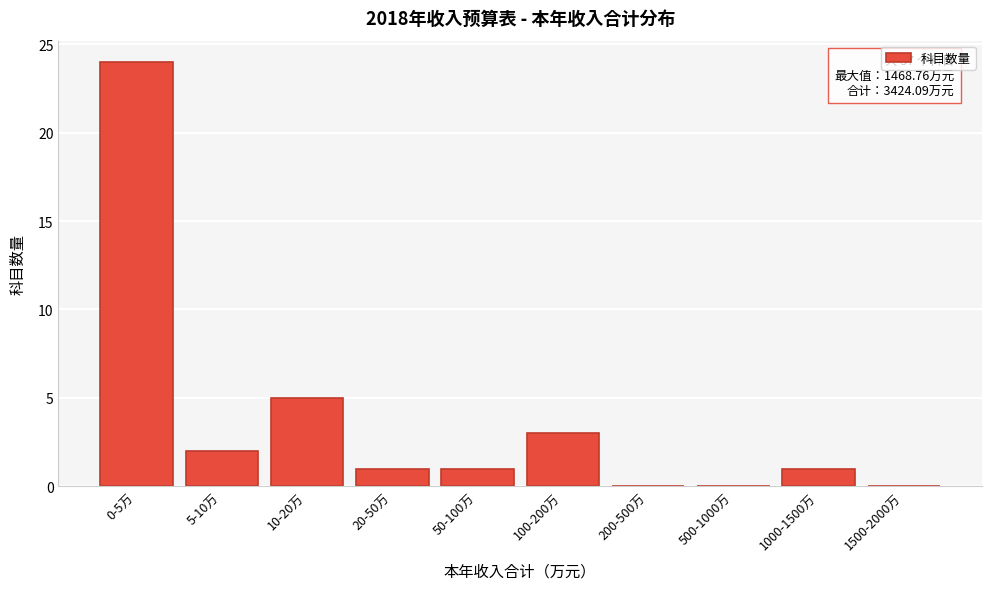

Reading left to right, list all the values displayed in this chart.

0-5万=24	5-10万=2	10-20万=5	20-50万=1	50-100万=1	100-200万=3	200-500万=0	500-1000万=0	1000-1500万=1	1500-2000万=0